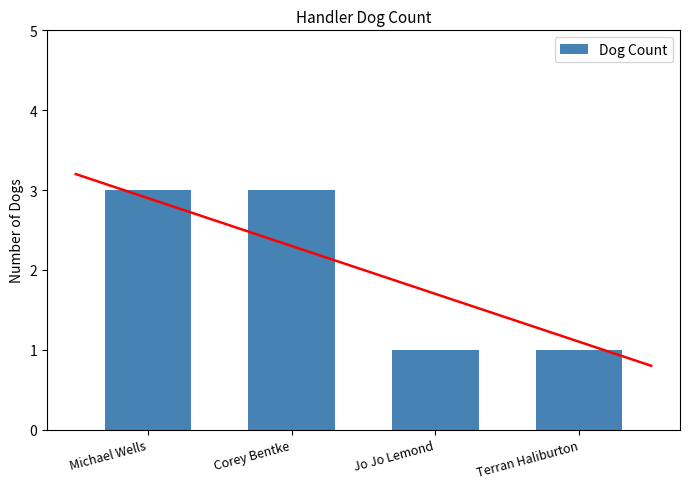

Is it true that the value at Jo Jo Lemond is 2?

False